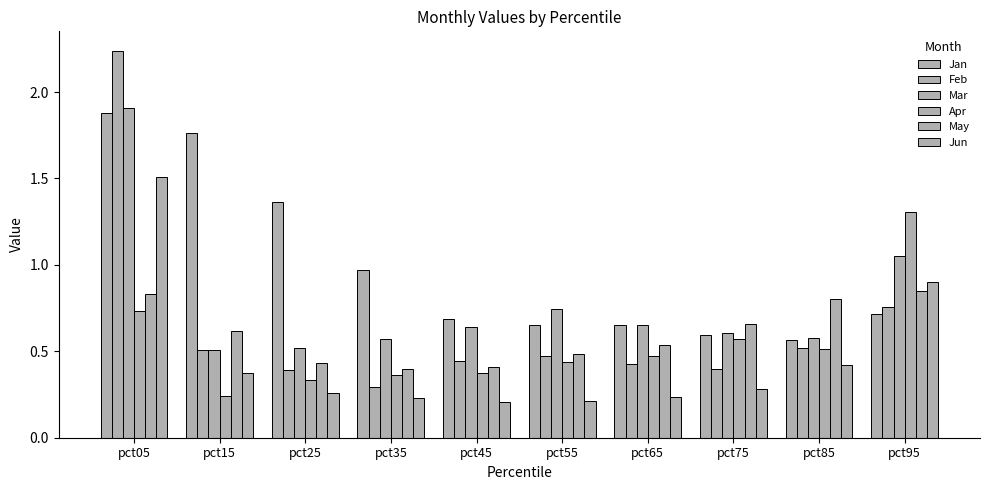

How many groups of bars are there?

10